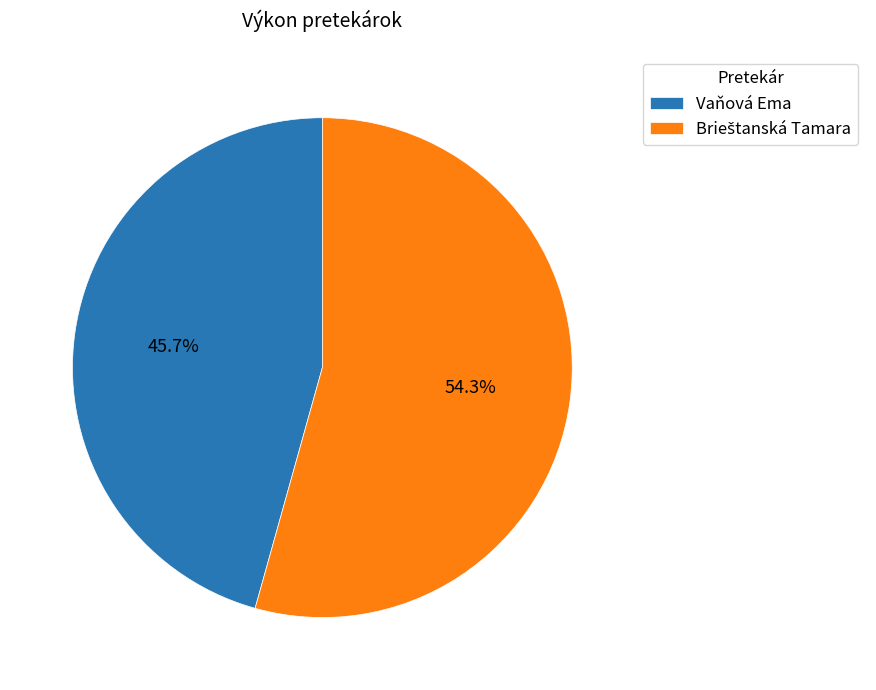

Does Vaňová Ema represent more than half of the total?

No